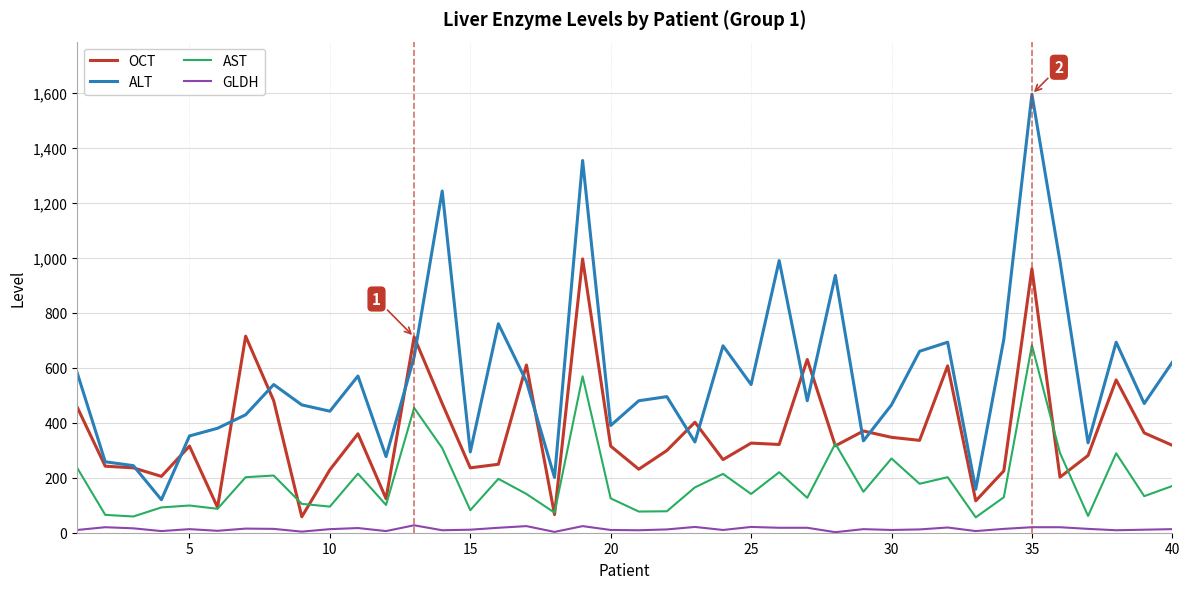

Which series has the largest total across all categories?

ALT